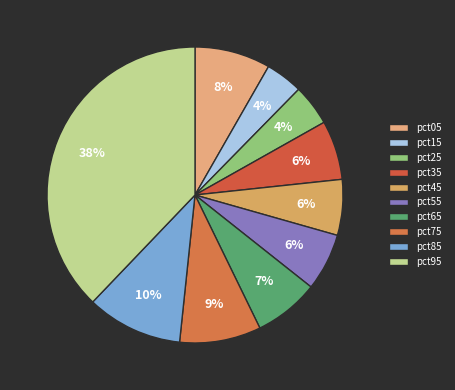

Does pct75 represent more than half of the total?

No